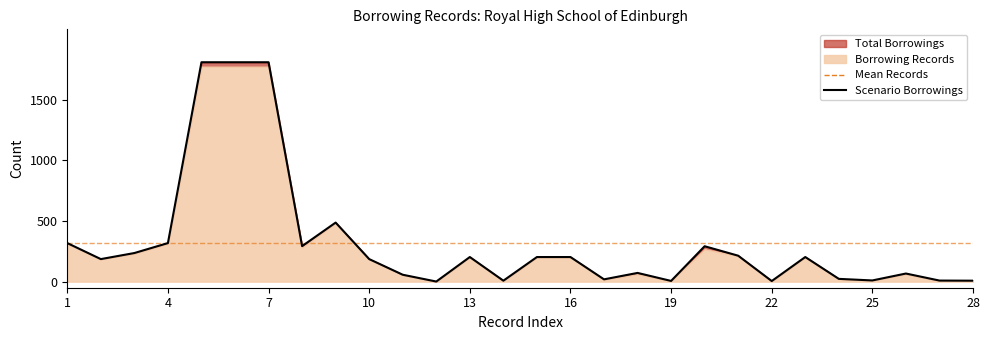

The value at 24 is 14. True or false?

False